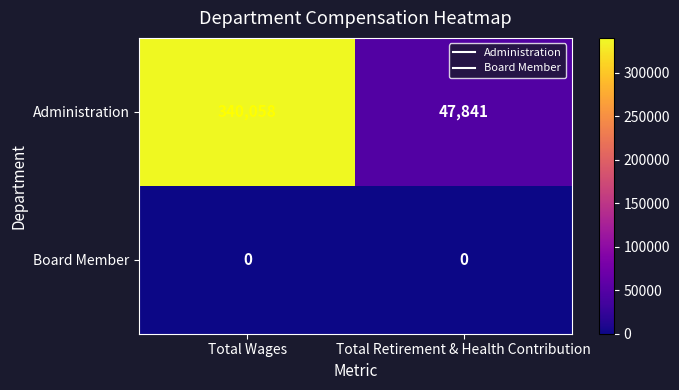

Reading left to right, list all the values displayed in this chart.

Administration: Total Wages=340058	Total Retirement & Health Contribution=47841
Board Member: Total Wages=0	Total Retirement & Health Contribution=0